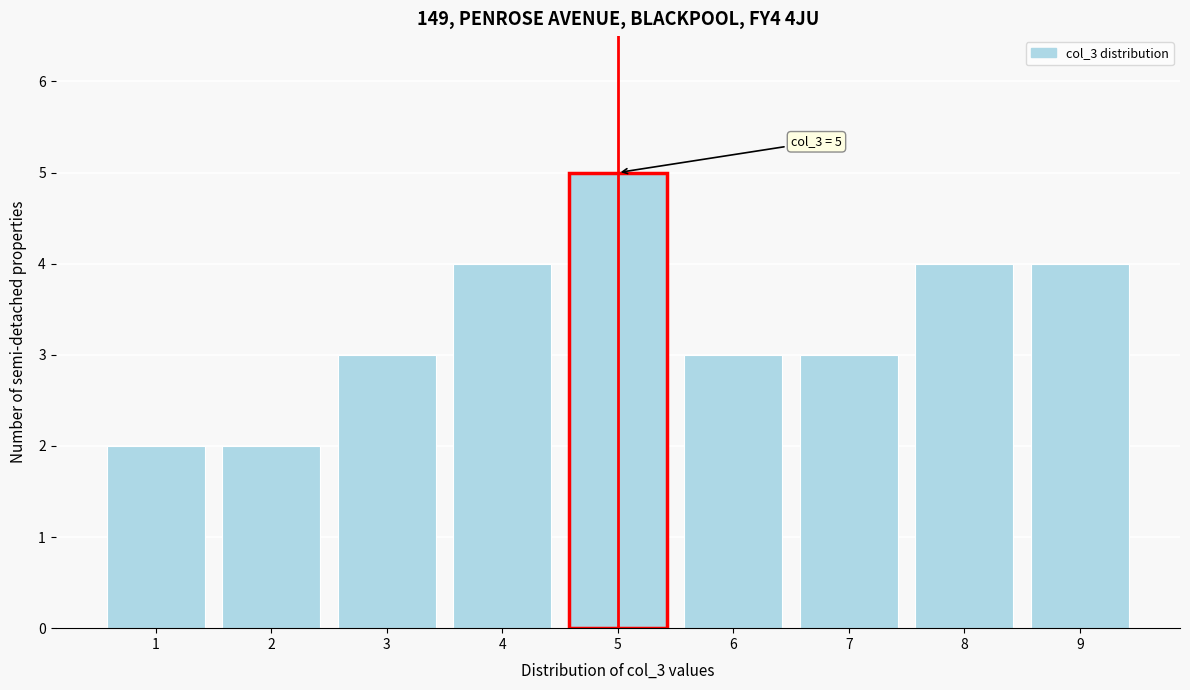

Over which range of the x-axis is the bar tallest?

4.5 to 5.5